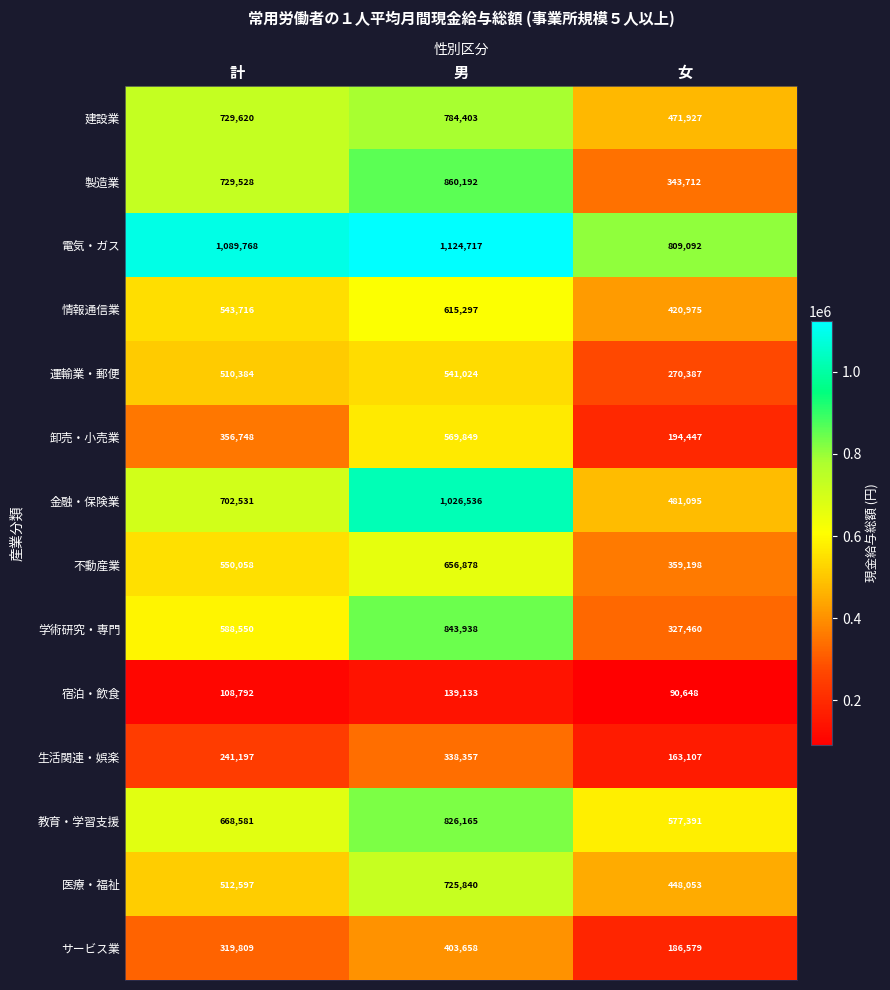

Read the 卸売・小売業 value at 女.

194447